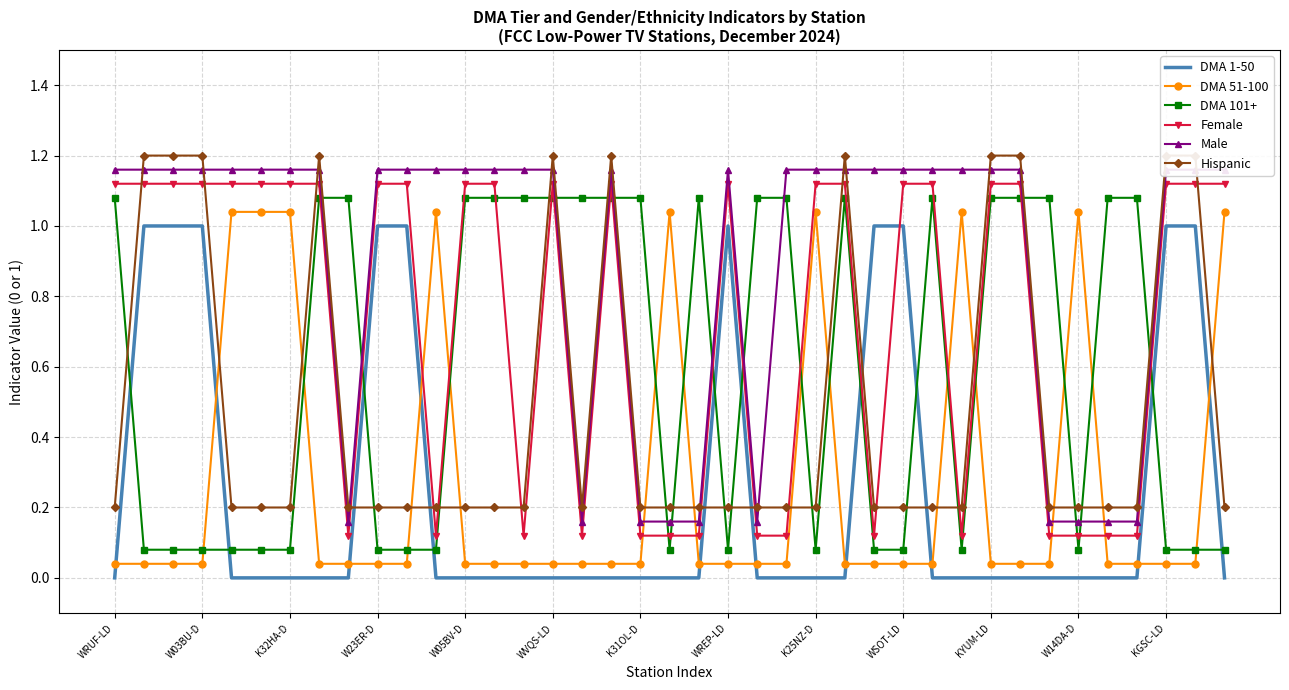

How many data points does each series have?

39